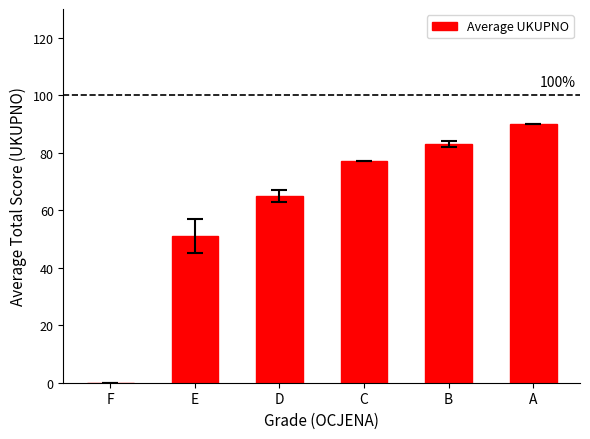

What is the sum of the values at E and F?

51